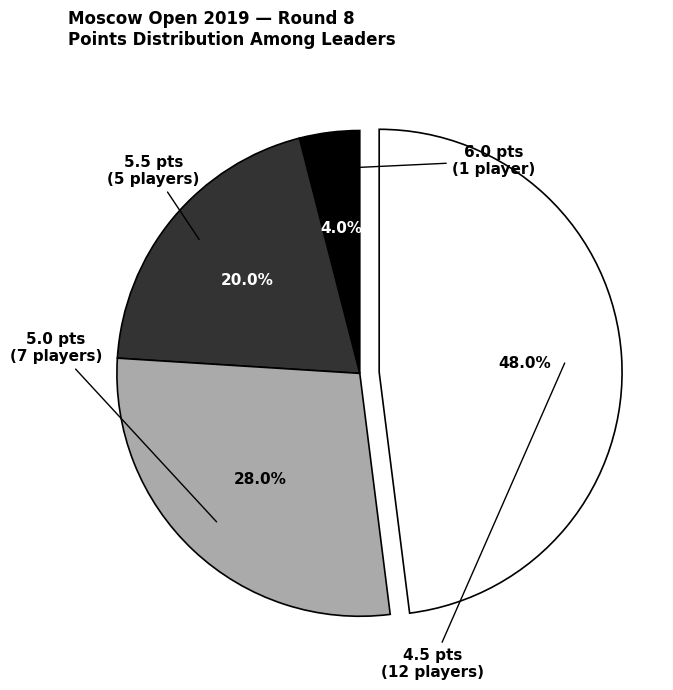

Is there any slice that represents more than half of the pie?

No